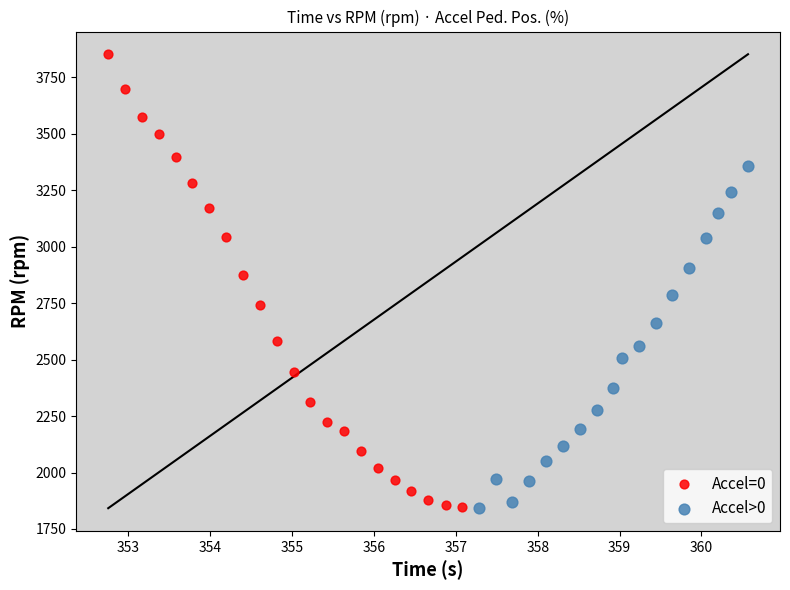

Which series has the widest spread of Y values?

Accel=0